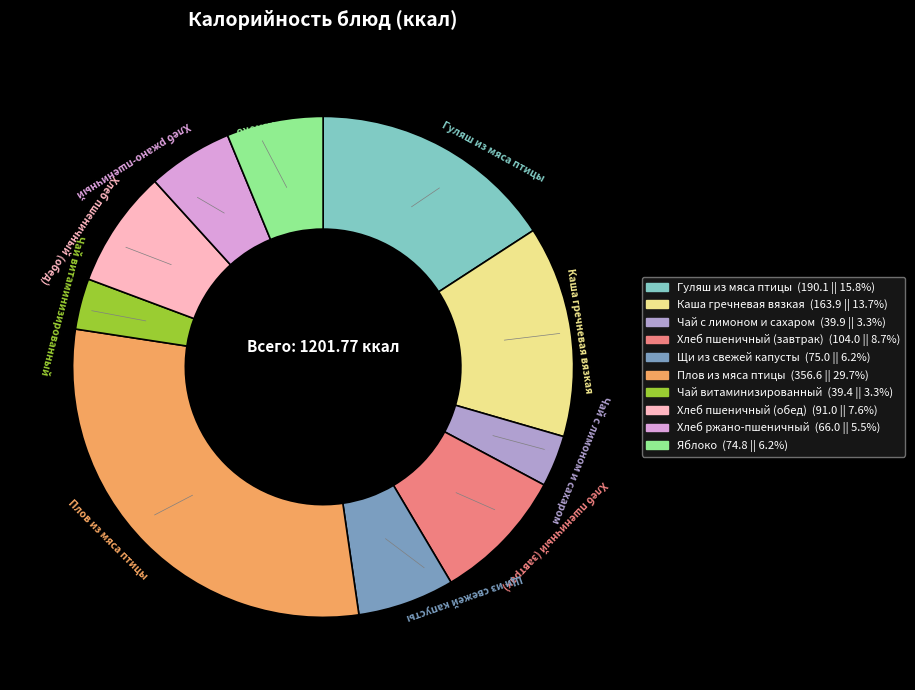

Count the number of slices in the pie.

10